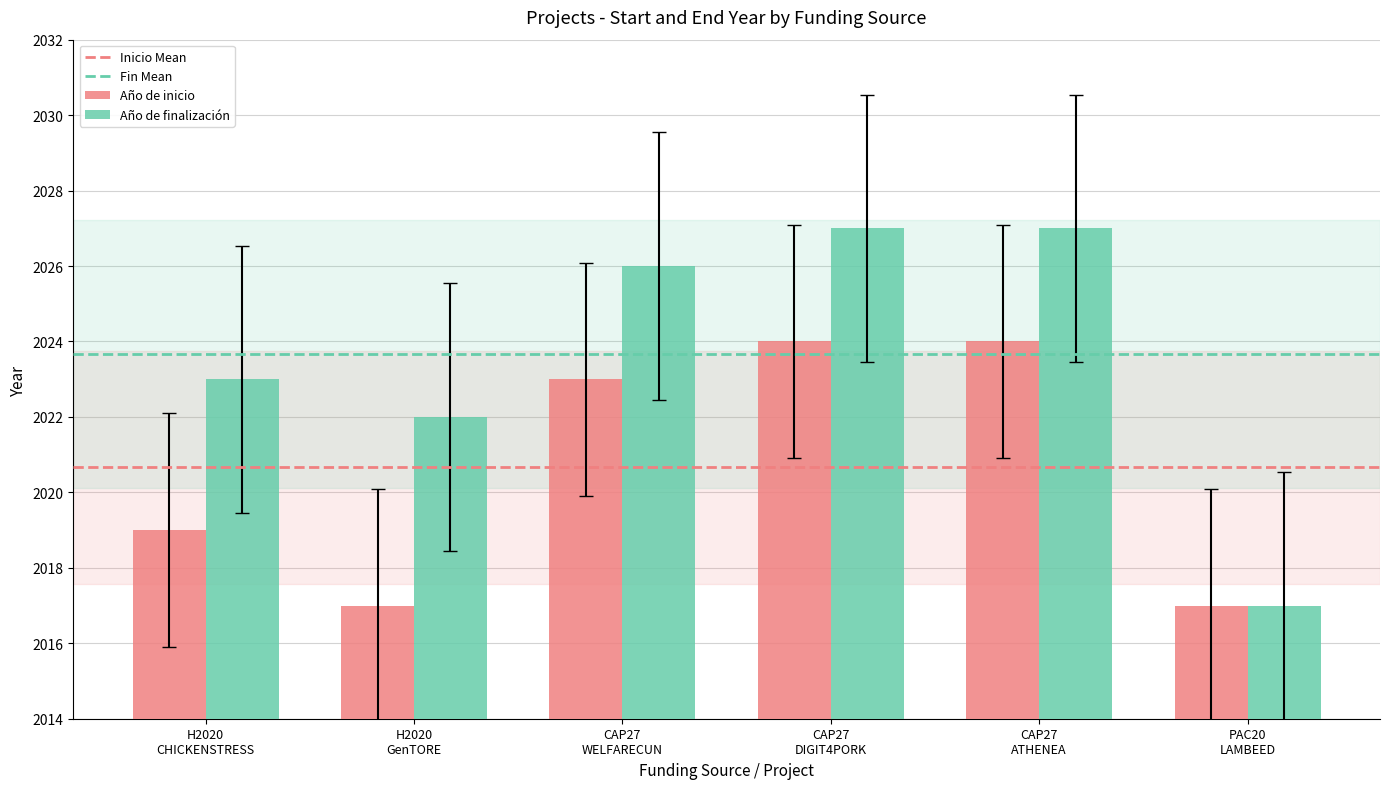

Reading left to right, extract all data points from this chart.

Año de inicio: 2019	2017	2023	2024	2024	2017
Año de finalización: 2023	2022	2026	2027	2027	2017